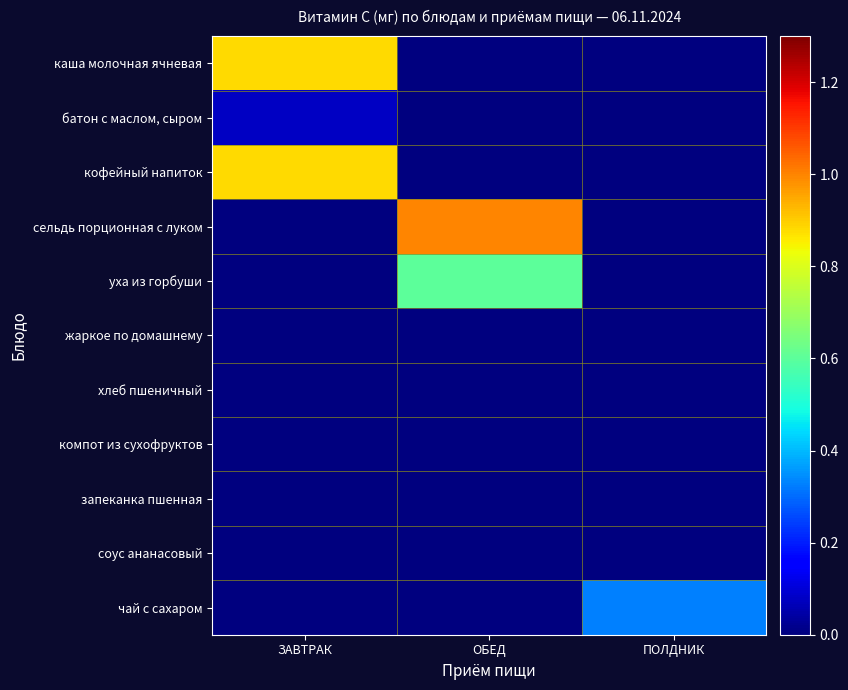

Reading right to left, list all the values displayed in this chart.

каша молочная ячневая: ПОЛДНИК=0.0	ОБЕД=0.0	ЗАВТРАК=0.9
батон с маслом, сыром: ПОЛДНИК=0.0	ОБЕД=0.0	ЗАВТРАК=0.1
кофейный напиток: ПОЛДНИК=0.0	ОБЕД=0.0	ЗАВТРАК=0.9
сельдь порционная с луком: ПОЛДНИК=0.0	ОБЕД=1.0	ЗАВТРАК=0.0
уха из горбуши: ПОЛДНИК=0.0	ОБЕД=0.6	ЗАВТРАК=0.0
жаркое по домашнему: ПОЛДНИК=0.0	ОБЕД=0.0	ЗАВТРАК=0.0
хлеб пшеничный: ПОЛДНИК=0.0	ОБЕД=0.0	ЗАВТРАК=0.0
компот из сухофруктов: ПОЛДНИК=0.0	ОБЕД=0.0	ЗАВТРАК=0.0
запеканка пшенная: ПОЛДНИК=0.0	ОБЕД=0.0	ЗАВТРАК=0.0
соус ананасовый: ПОЛДНИК=0.0	ОБЕД=0.0	ЗАВТРАК=0.0
чай с сахаром: ПОЛДНИК=0.3	ОБЕД=0.0	ЗАВТРАК=0.0